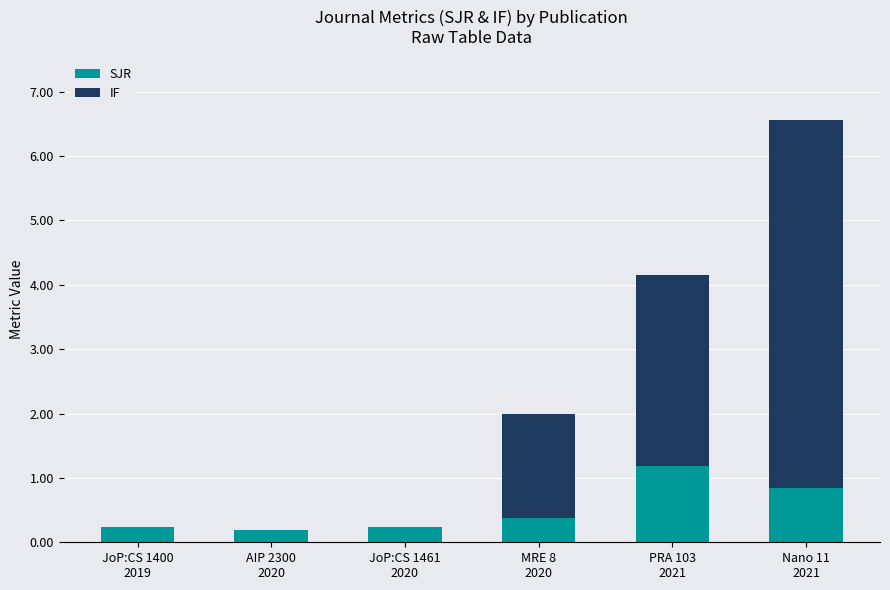

What are all the series names shown in the legend?

SJR, IF